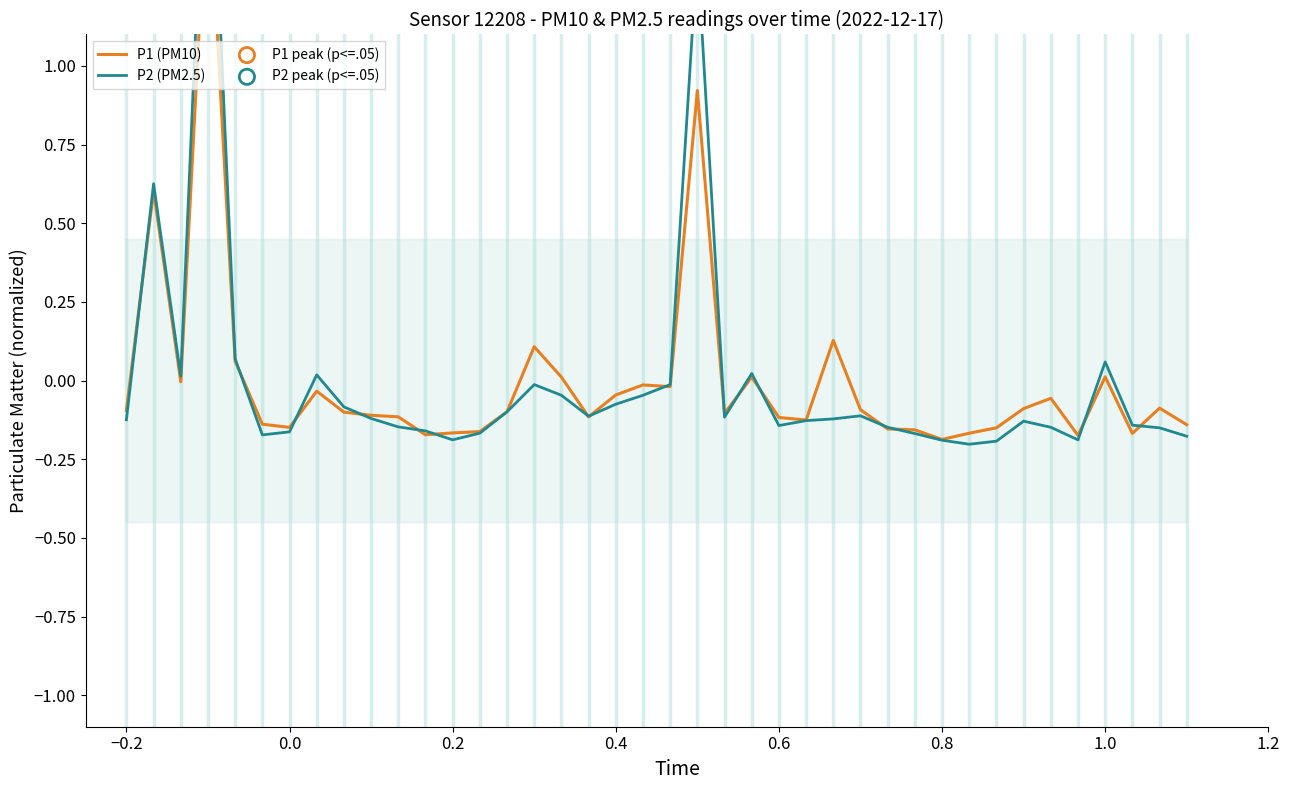

Which series has the widest spread of Y values?

P2 (PM2.5)